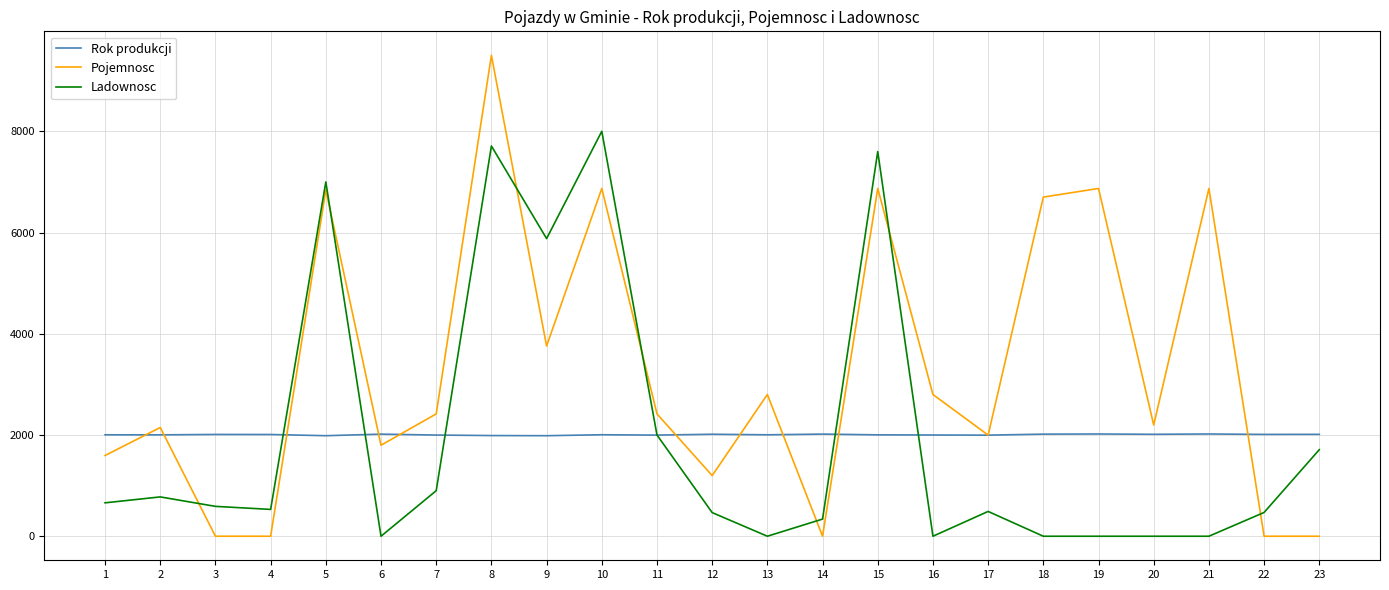

What is the spread (max minus min) of values at 5?

5014